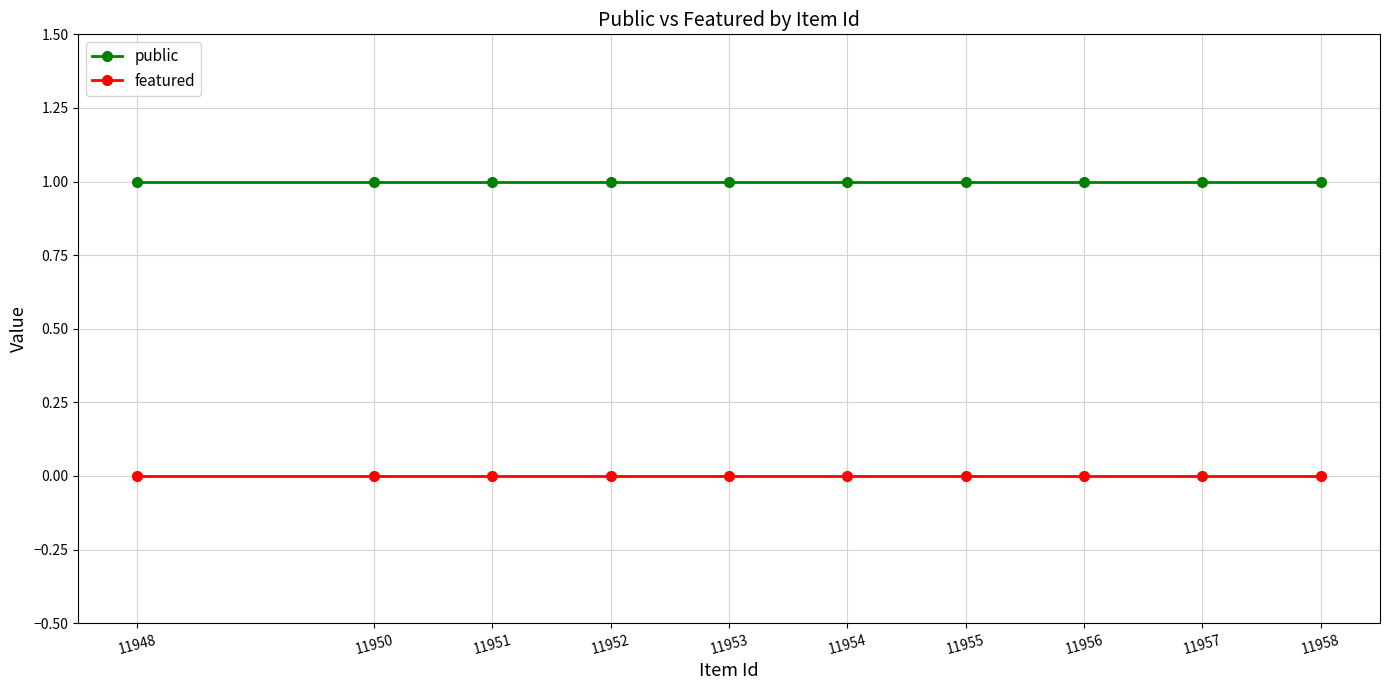

True or false: featured and public intersect in this chart.

False